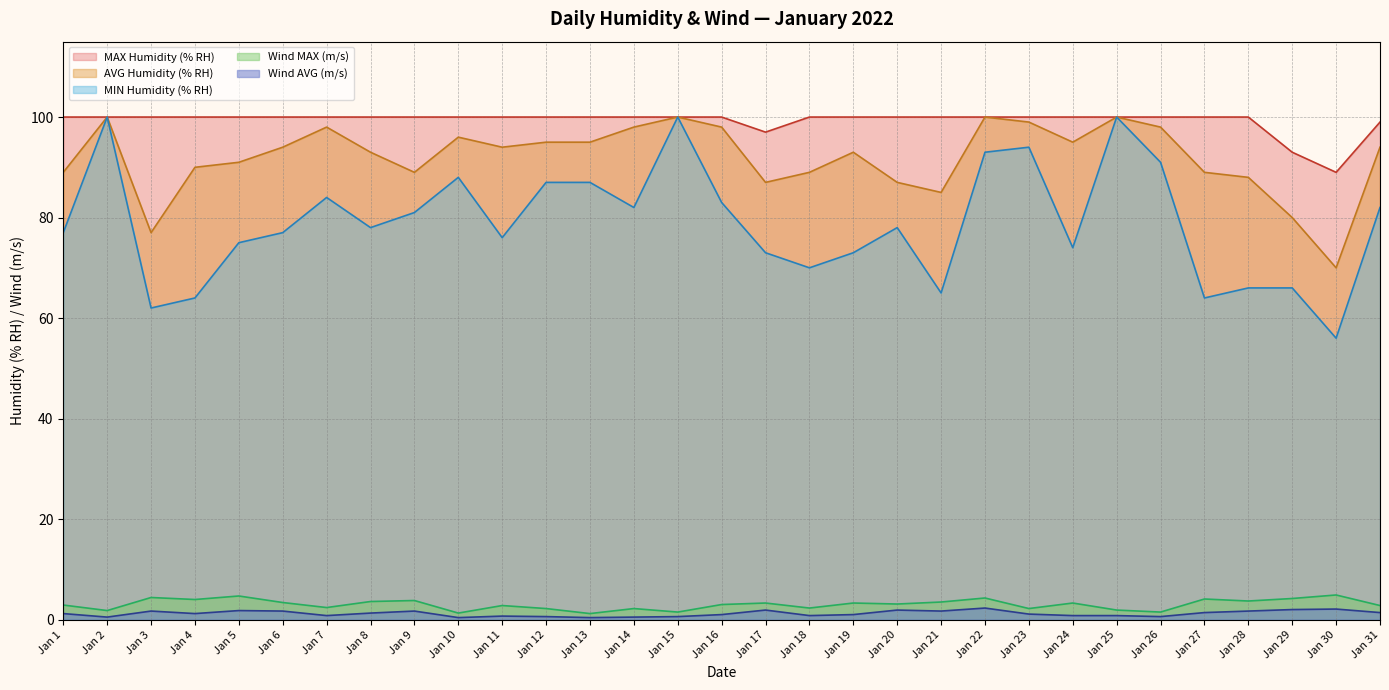

True or false: MIN Humidity (% RH) has more than 1 points higher than both neighbors.

True